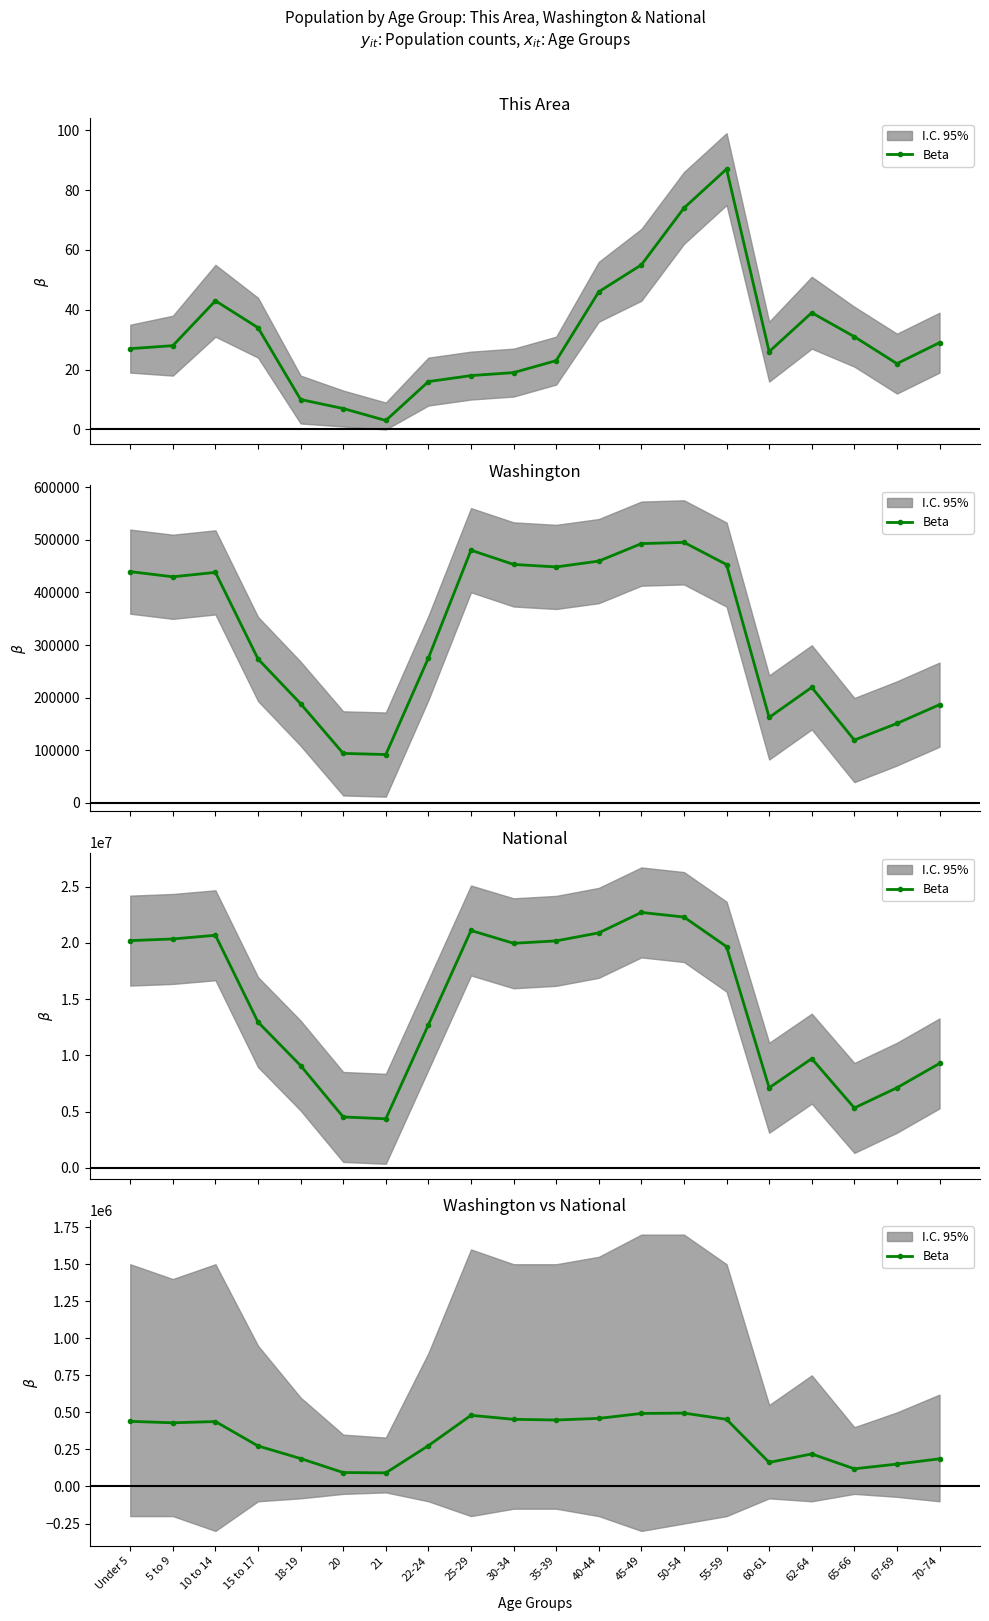

What value does the data have at 50-54, to the nearest 100?

495300